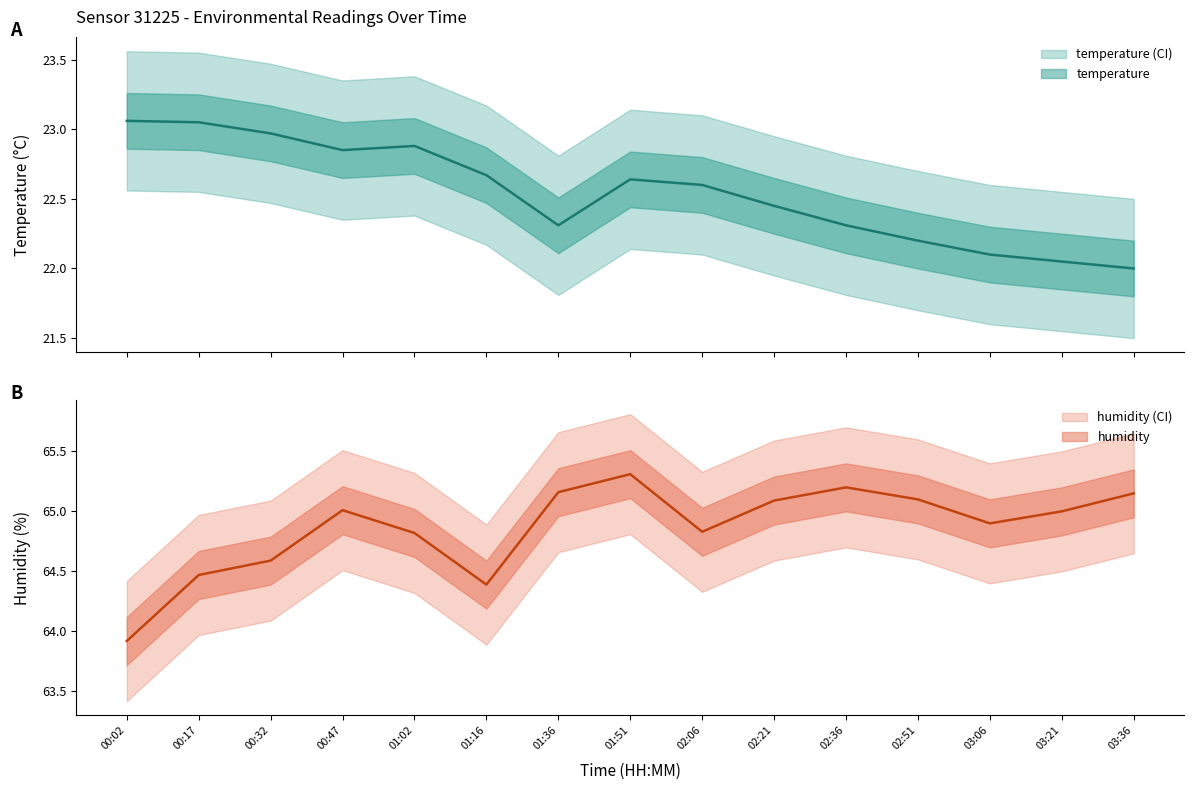

At which category does the chart reach its peak across all series?

01:51